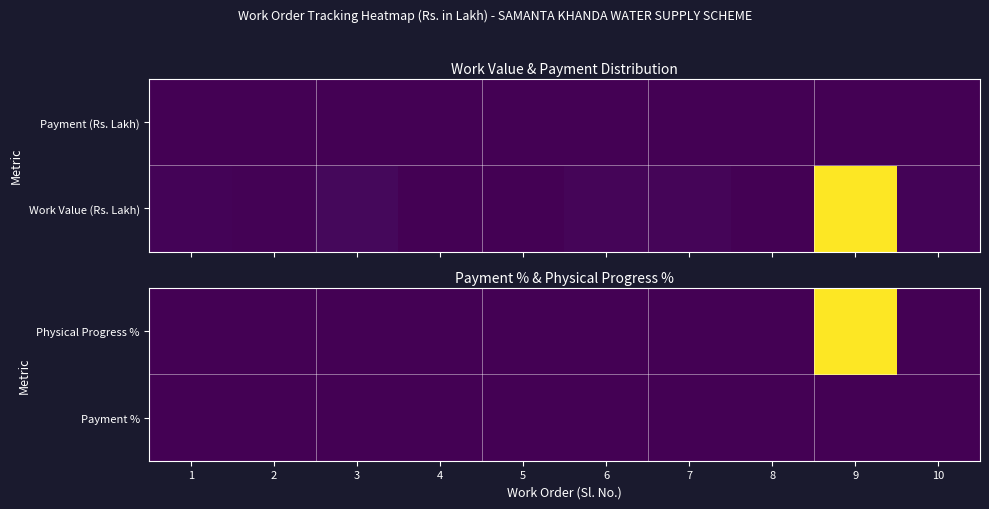

Which has a higher value, 6 or 2?

6